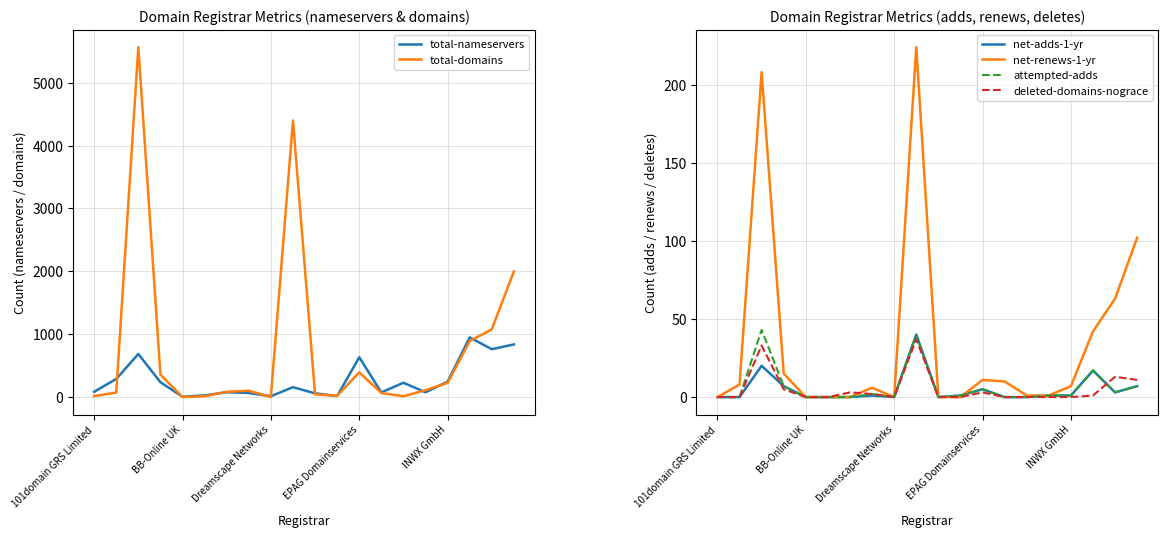

True or false: net-adds-1-yr and total-nameservers cross at least once.

False